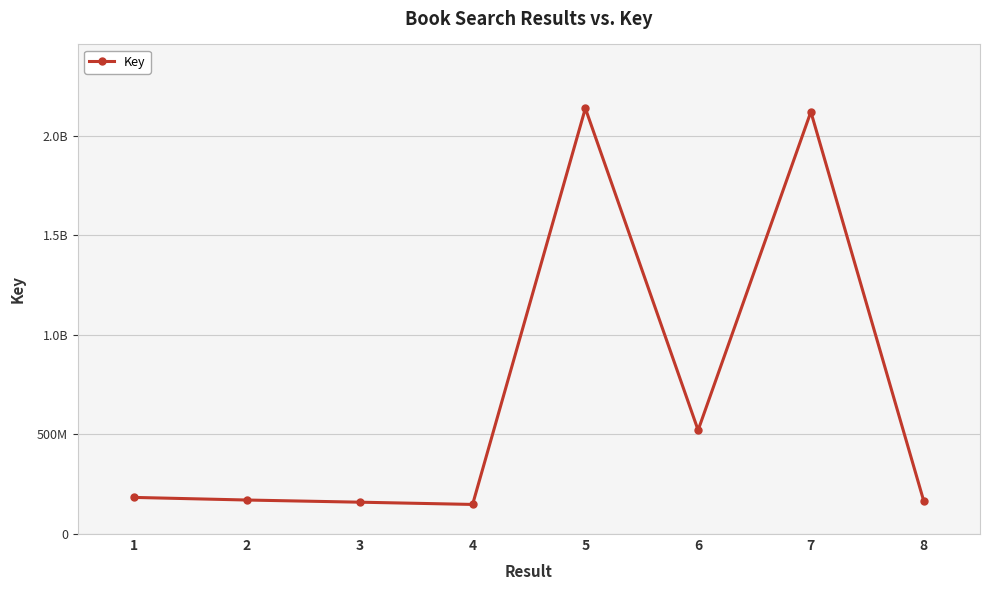

Which category has the highest value across all series?

5